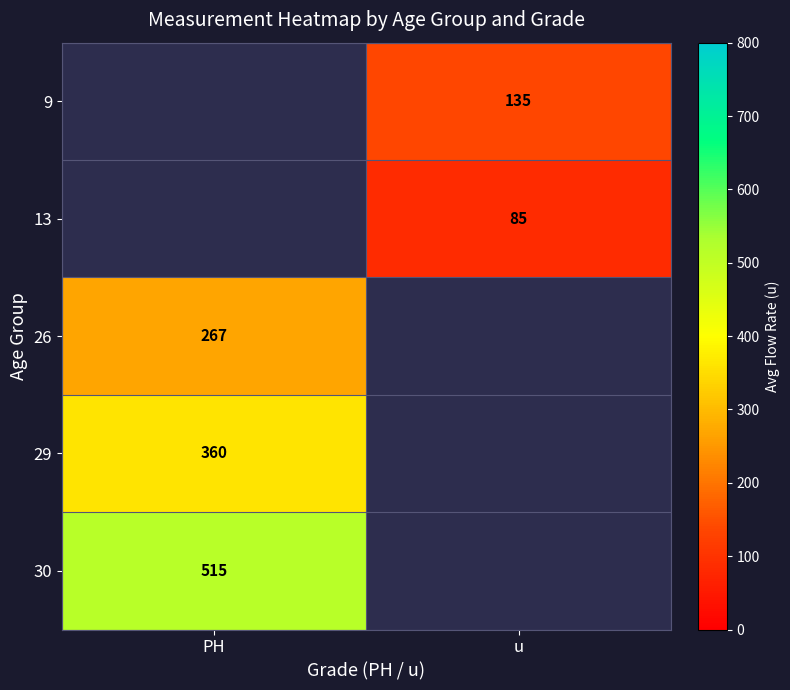

At how many categories does at least one series exceed 373?

1